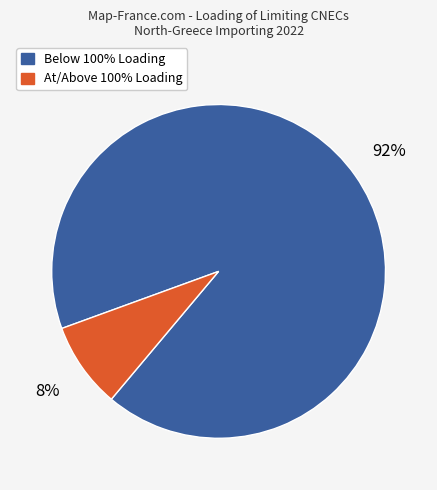

To the nearest percent, what is the average slice percentage?

50%